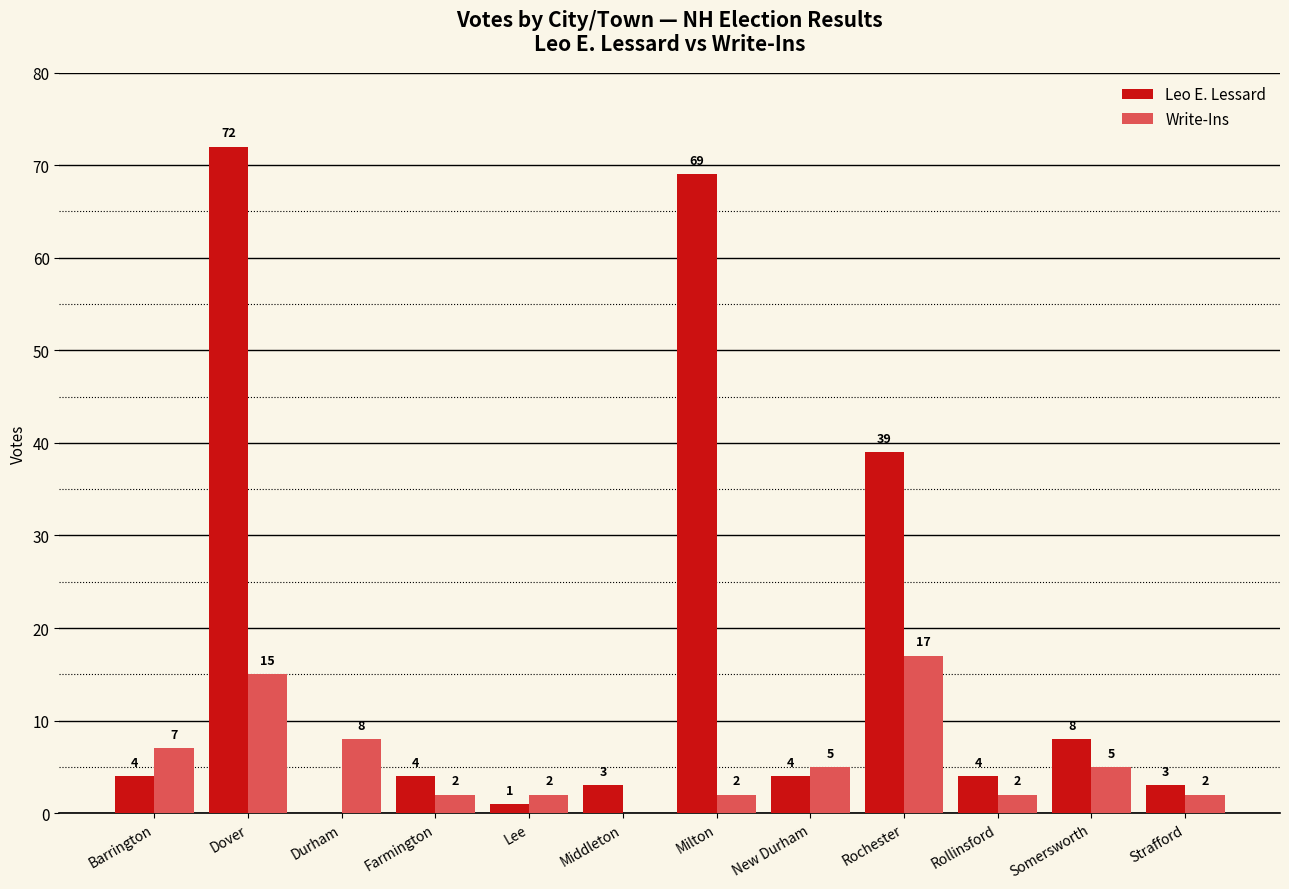

What is the sum of the Write-Ins values at Durham and New Durham?

13